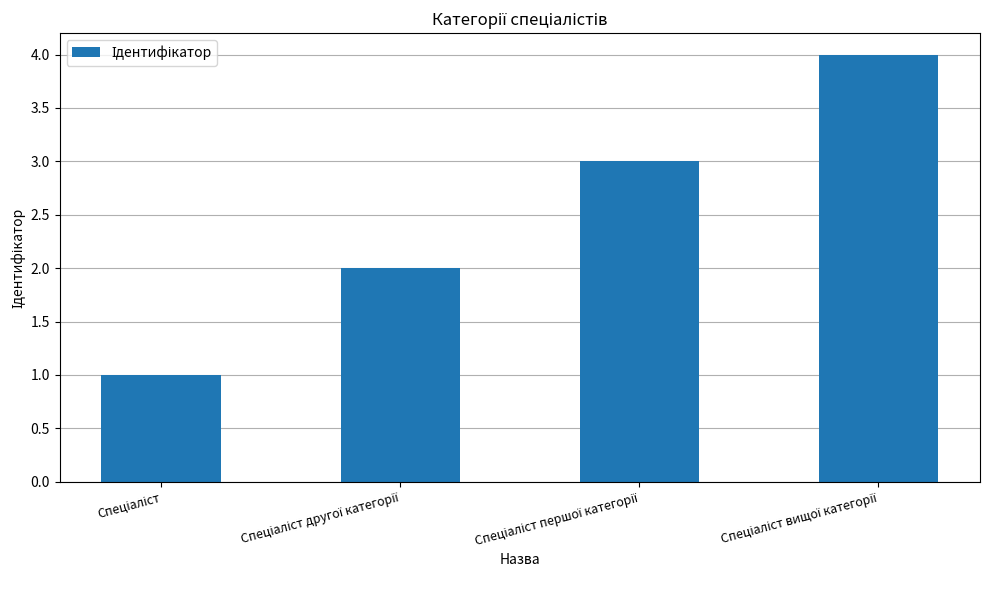

What is the difference between the maximum and minimum values?

3